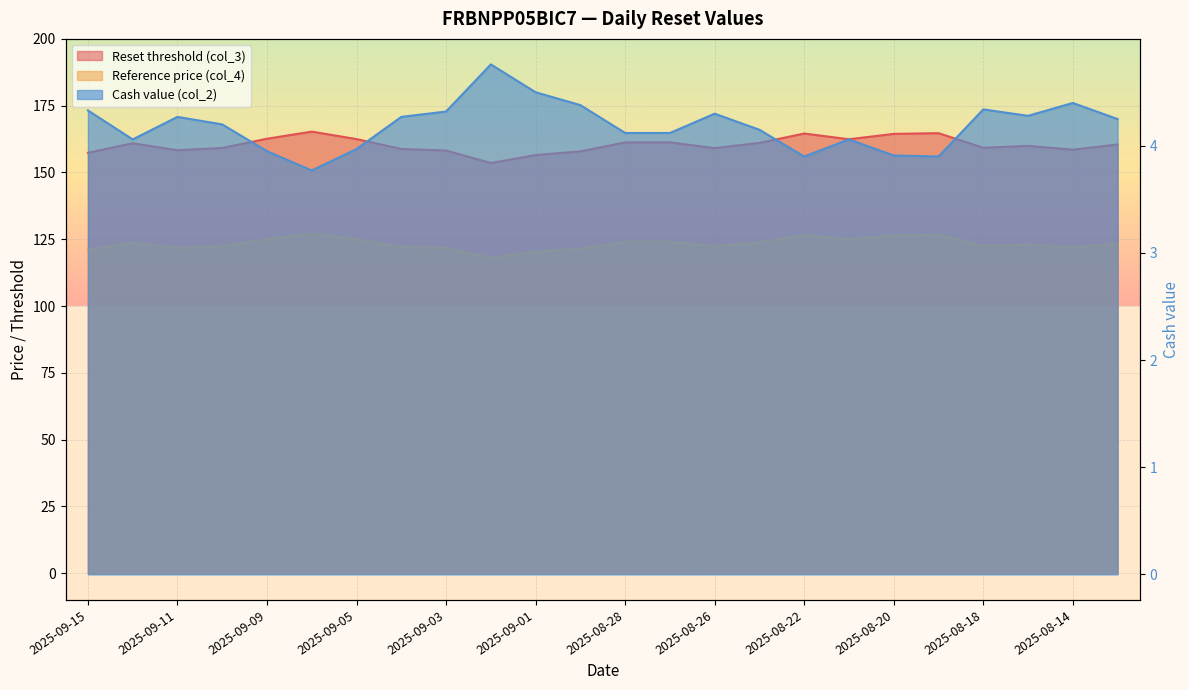

True or false: Reset threshold (col_3) and Reference price (col_4) cross at least once.

False